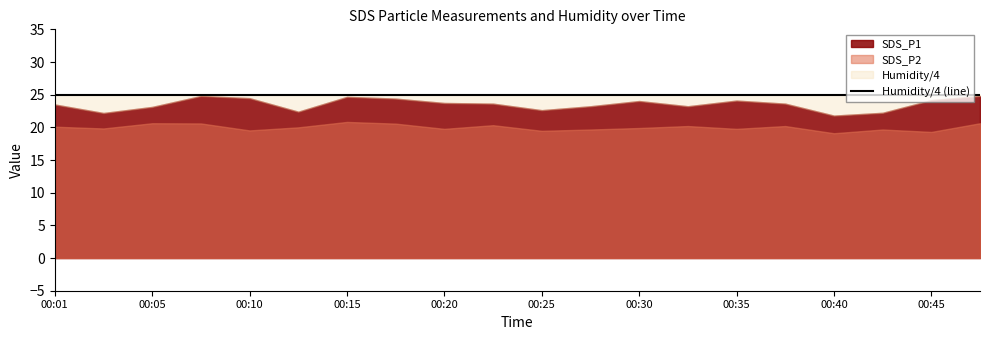

Rank the series by their maximum value, from lowest to highest.

SDS_P2, SDS_P1, Humidity